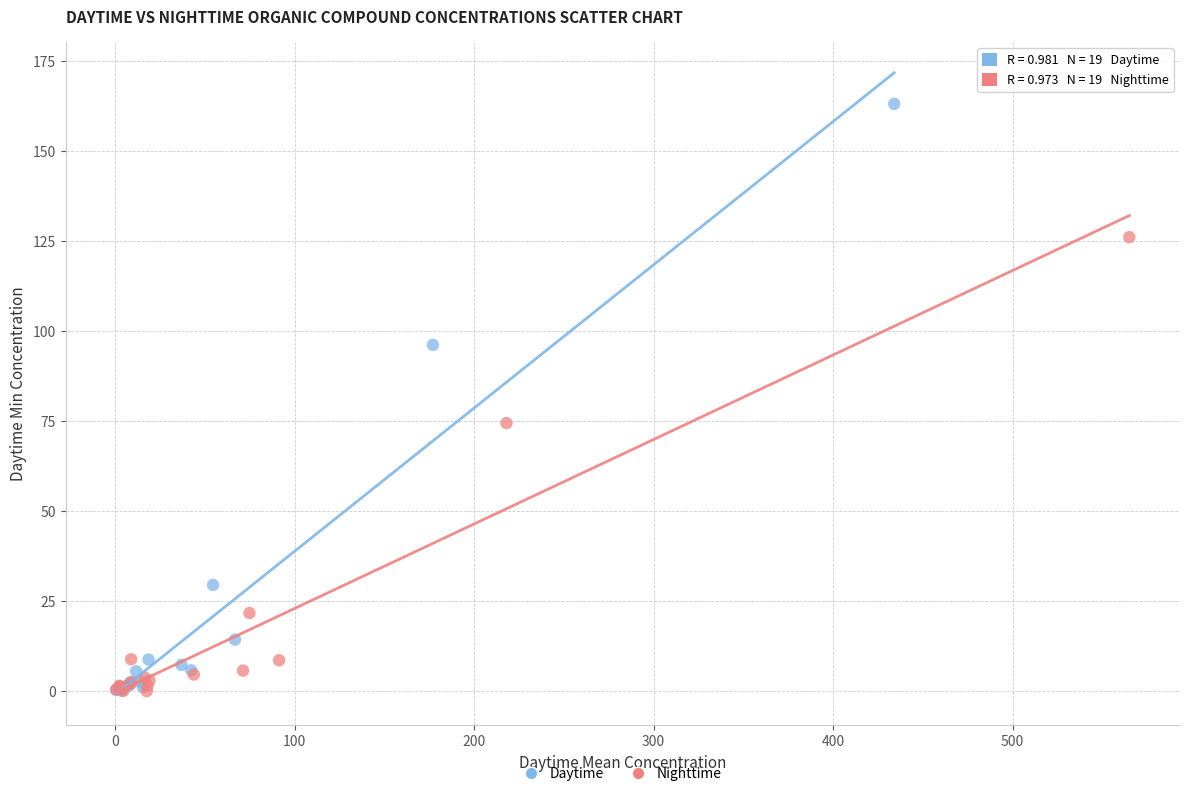

Which series reaches the maximum Y coordinate?

Daytime